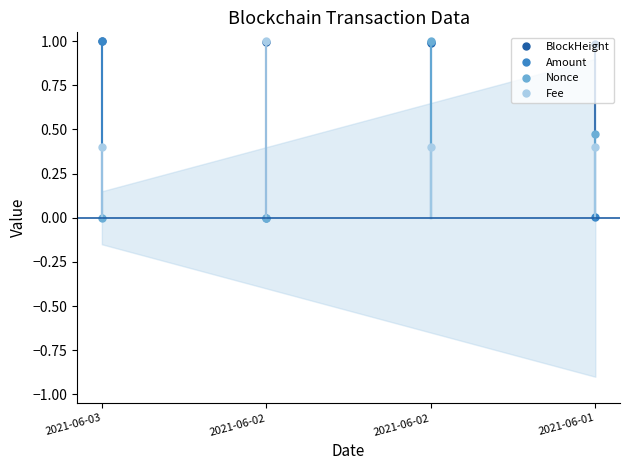

At which category is the sum across all series the highest?

2021-06-02